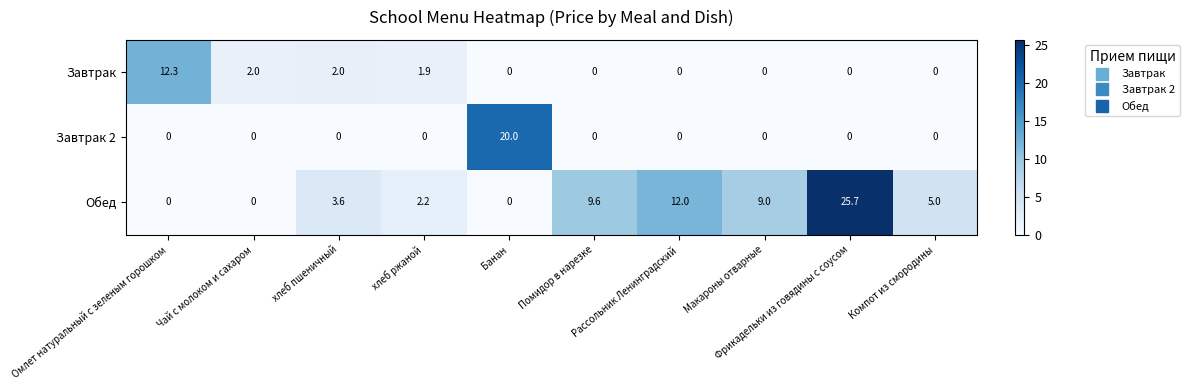

What is the greatest value displayed?

25.7